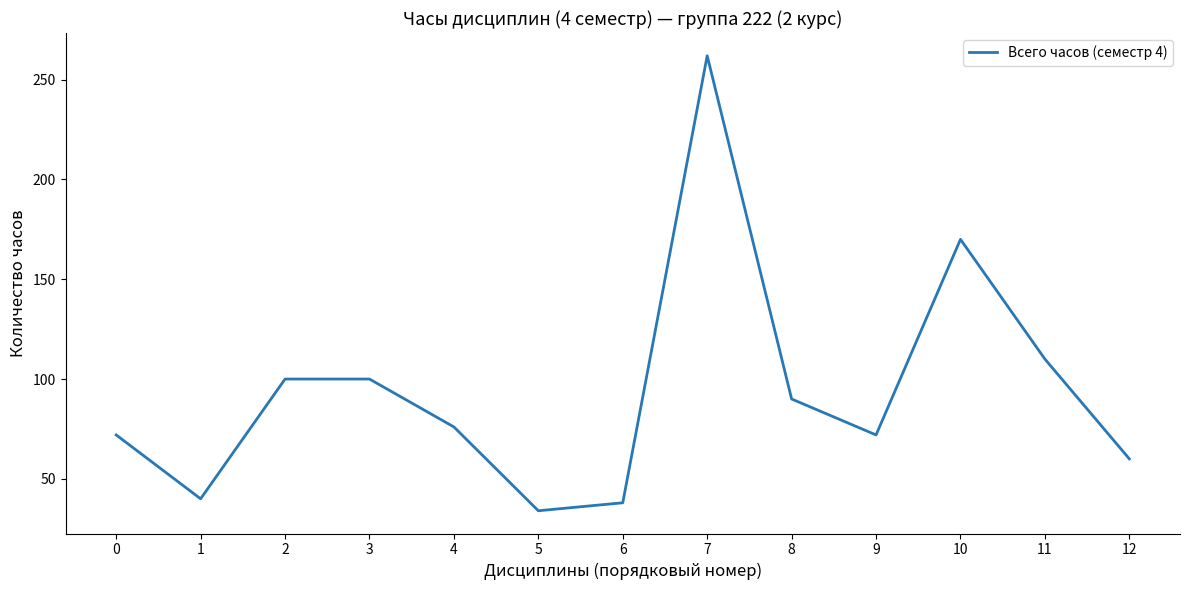

What is the minimum value shown in the chart?

34